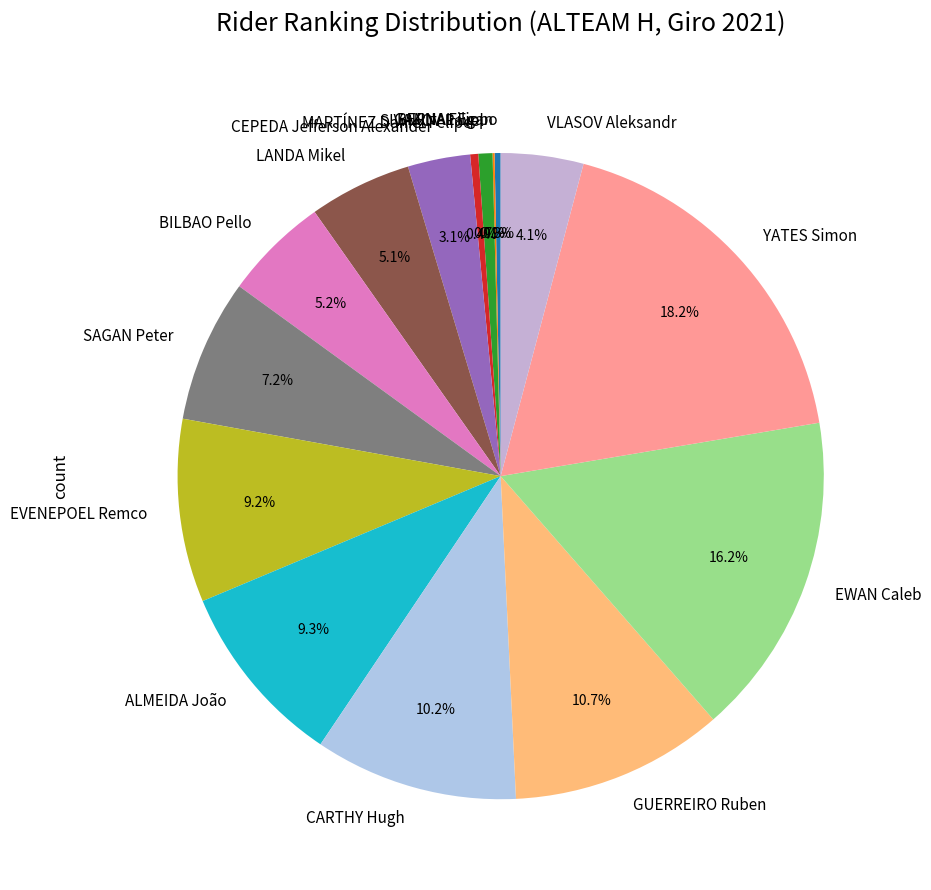

To the nearest percent, what percentage of the pie is SIVAKOV Pavel?

1%